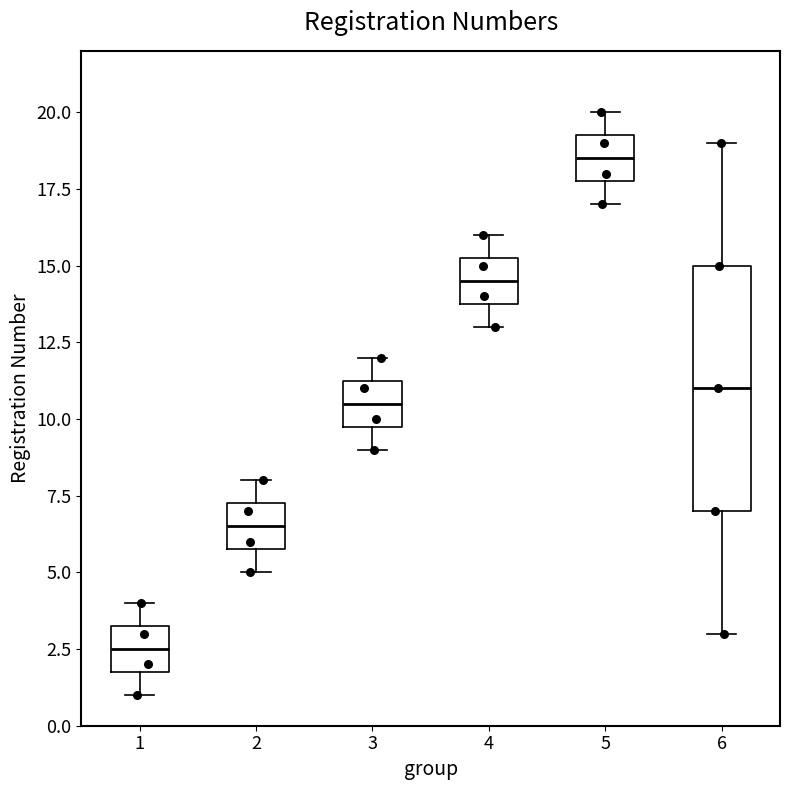

Where does the lower whisker of the box at x = 6 end on the y-axis? The values are not printed on the chart, so give them approximately, as read against the axis.

3.0